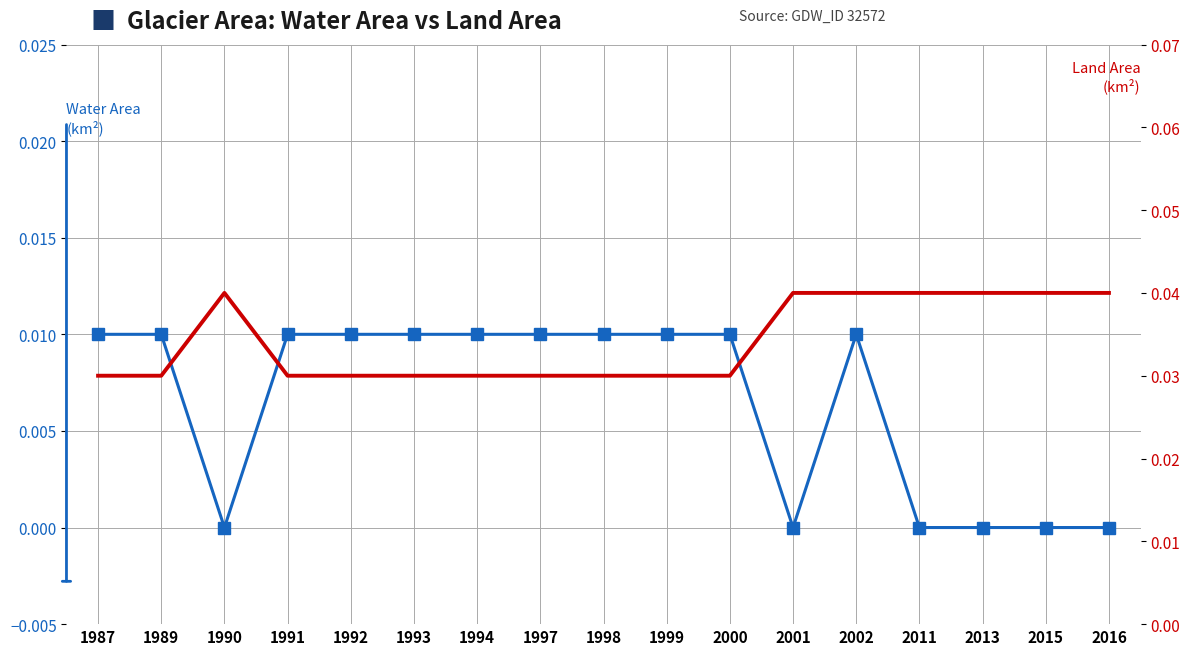

Which label corresponds to the smallest value in the chart?

1990